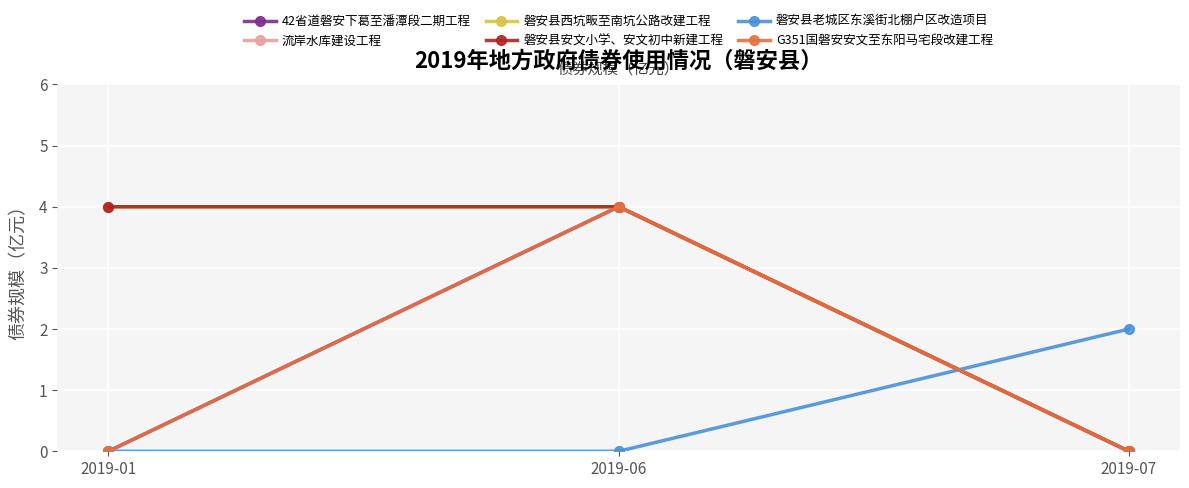

Is this an area chart (filled region under the line)?

No